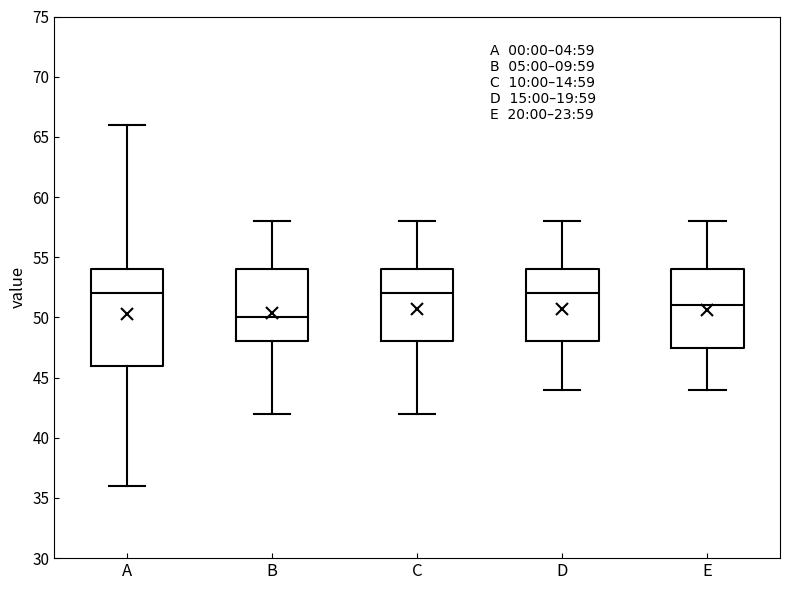

Comparing the boxes themselves (not the whiskers), which one is the tallest?

A